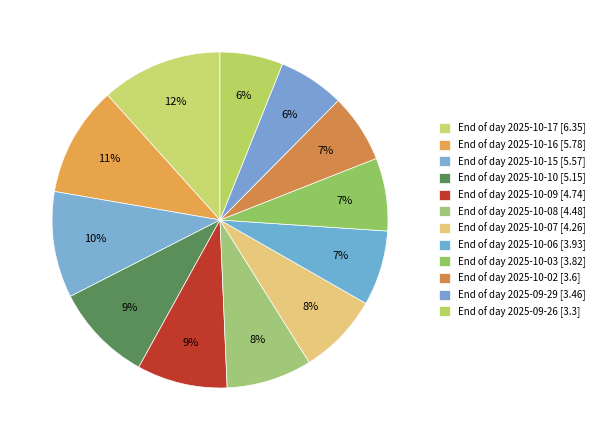

To the nearest percent, what is the average slice percentage?

8%